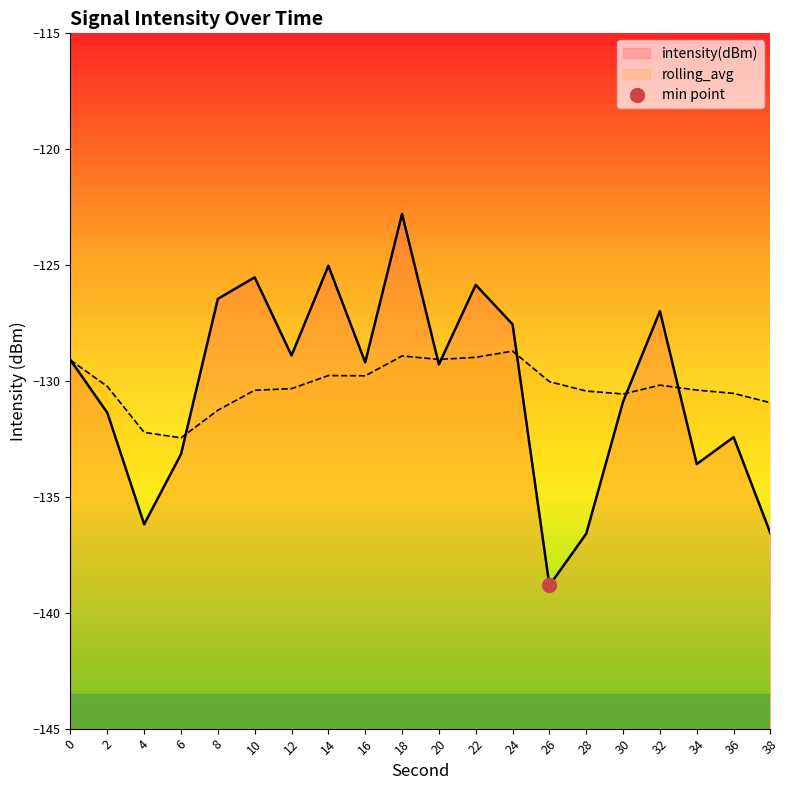

How many interior local peaks does the rolling_avg series have?

4